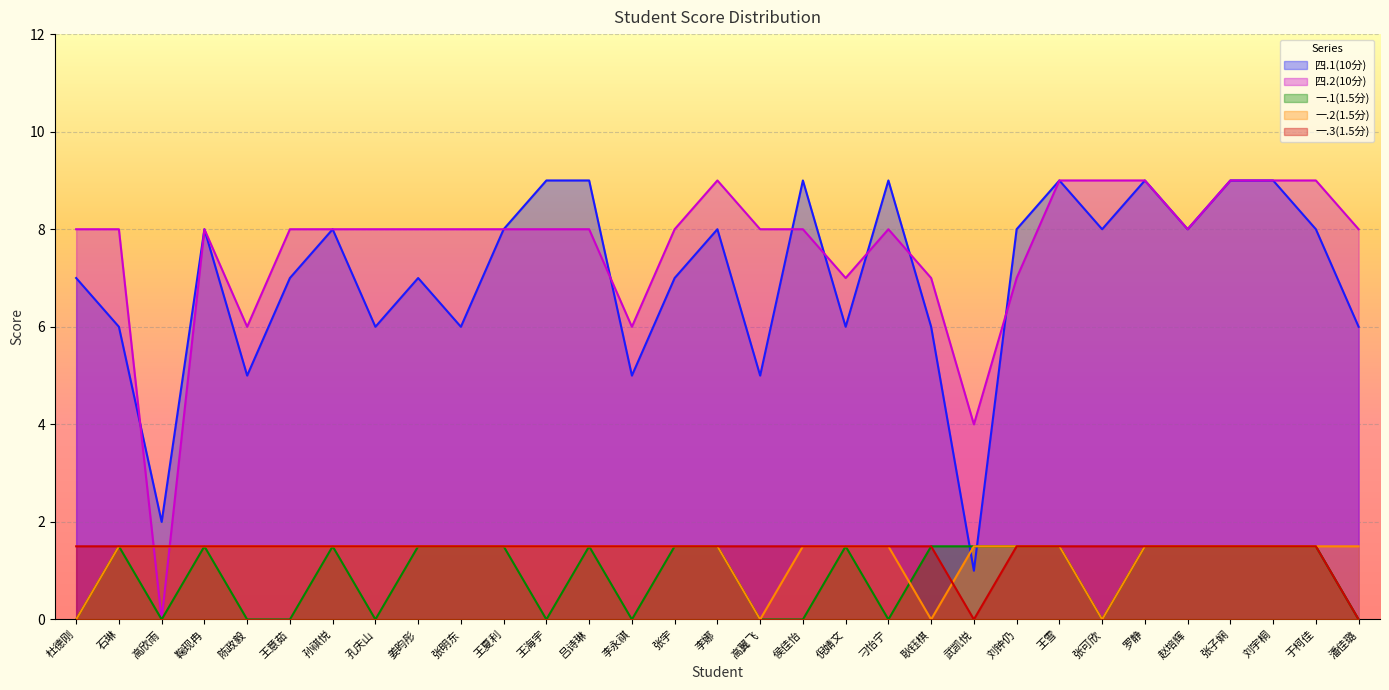

At which label is 一.2(1.5分) closest to 0?

杜德刚